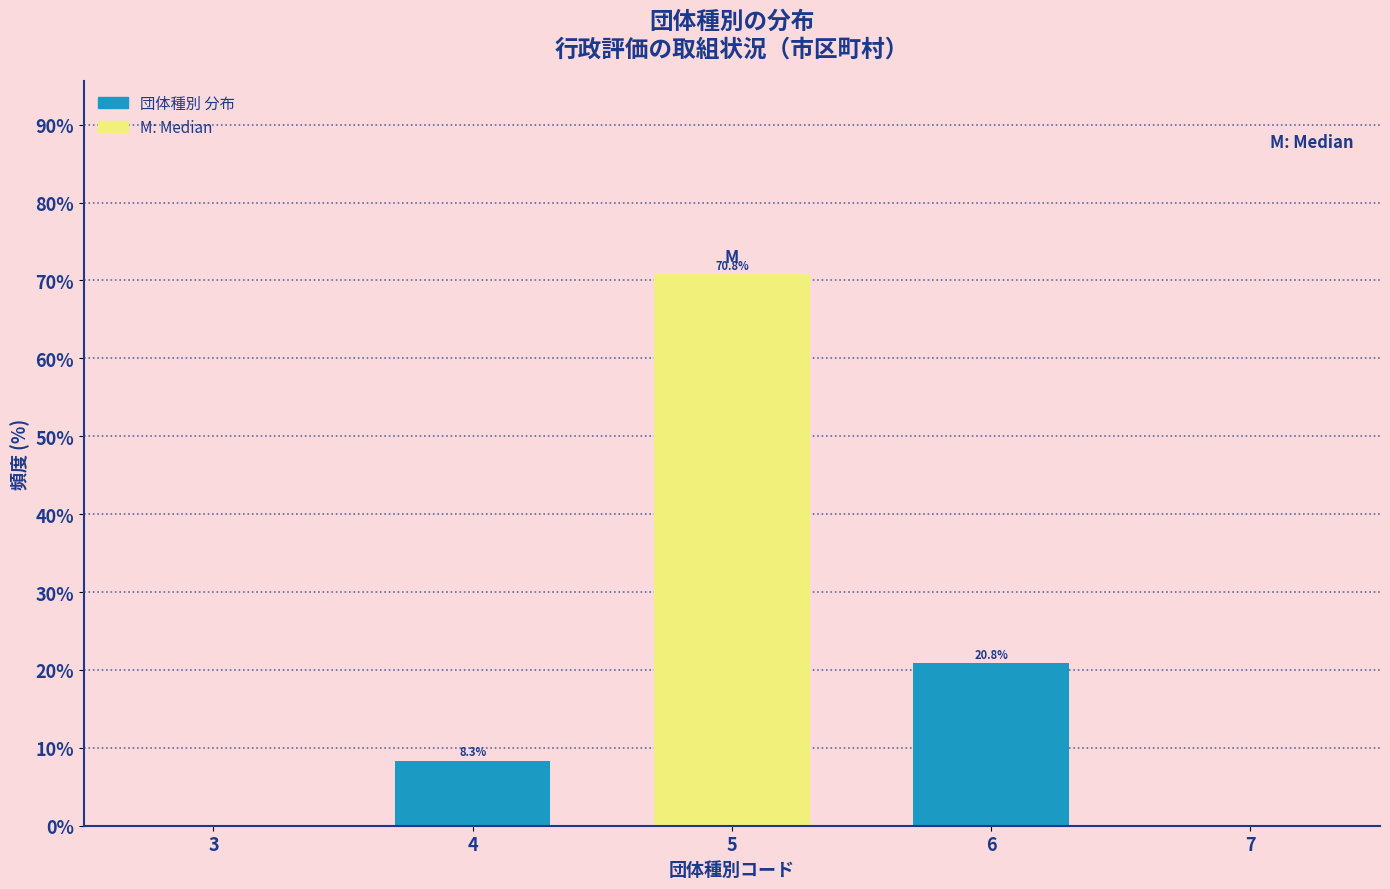

Reading right to left, transcribe all the data shown in this chart.

7=0.0	6=20.8	5=70.8	4=8.3	3=0.0